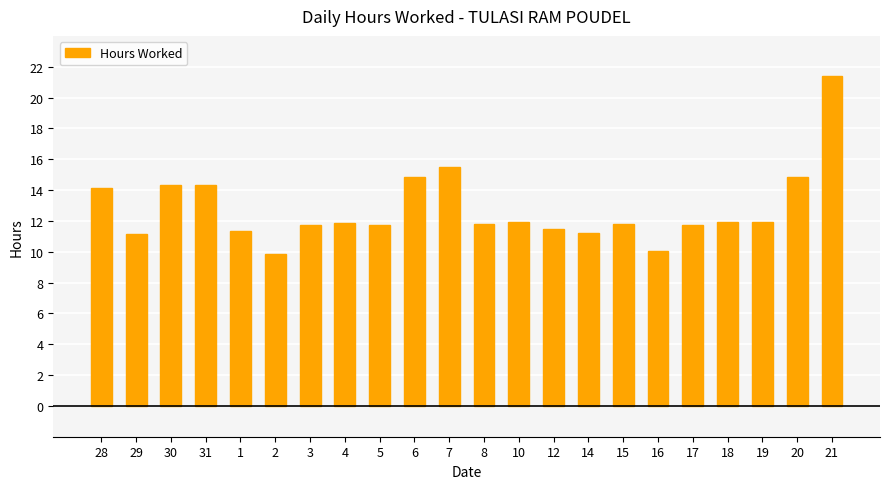

What is the average value?

12.8